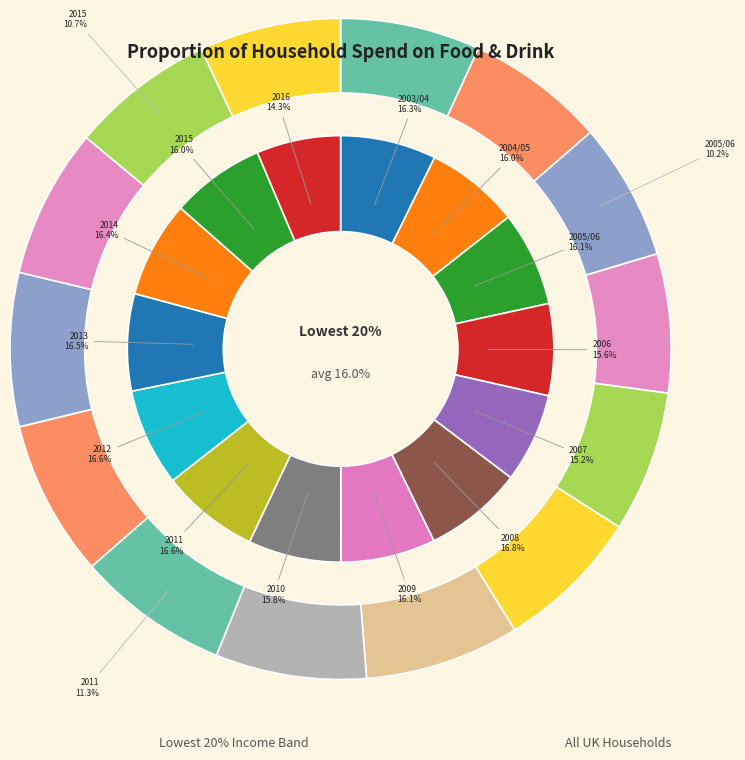

Is 2008 the majority of the pie?

No